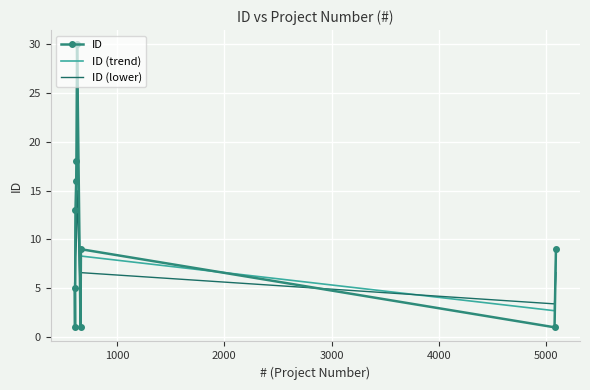

True or false: ID (trend) and ID (lower) intersect in this chart.

True